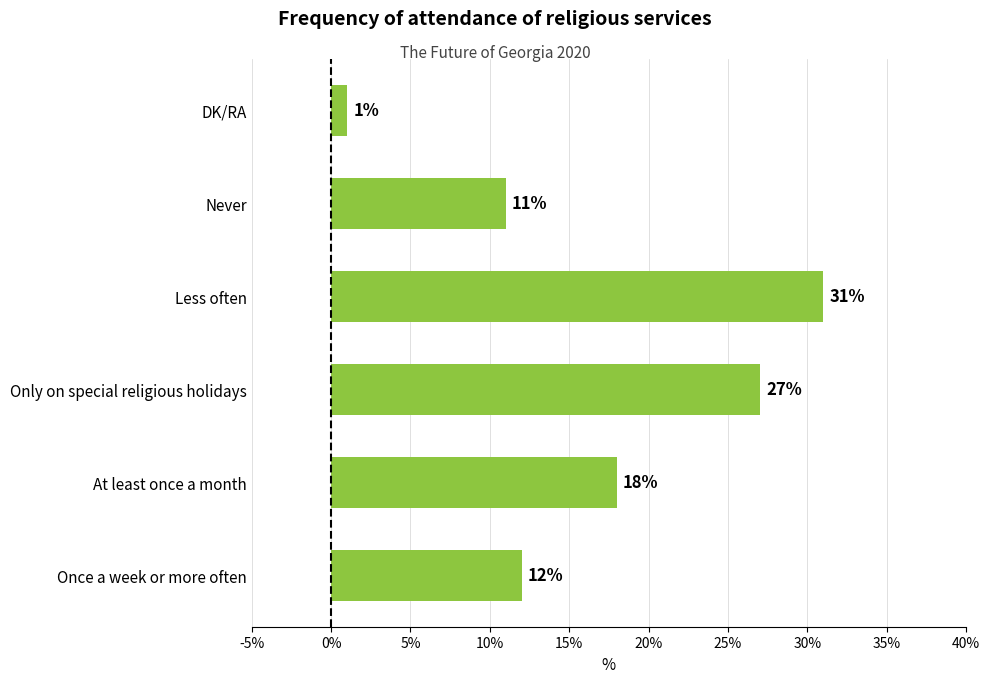

Rank the categories by value from lowest to highest.

DK/RA, Never, Once a week or more often, At least once a month, Only on special religious holidays, Less often